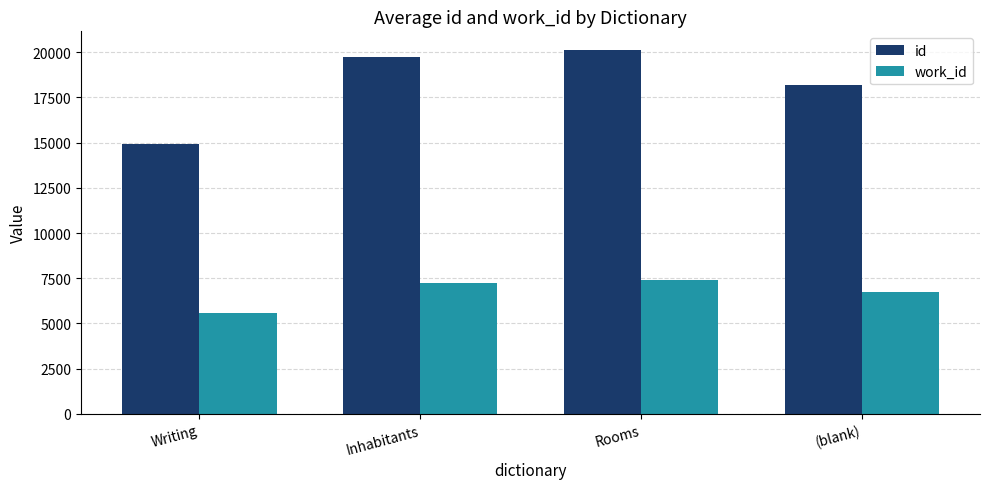

Reading left to right, list all the values displayed in this chart.

id: 14950.0	19721.5	20144.5	18181.2
work_id: 5590.0	7251.5	7382.0	6714.4